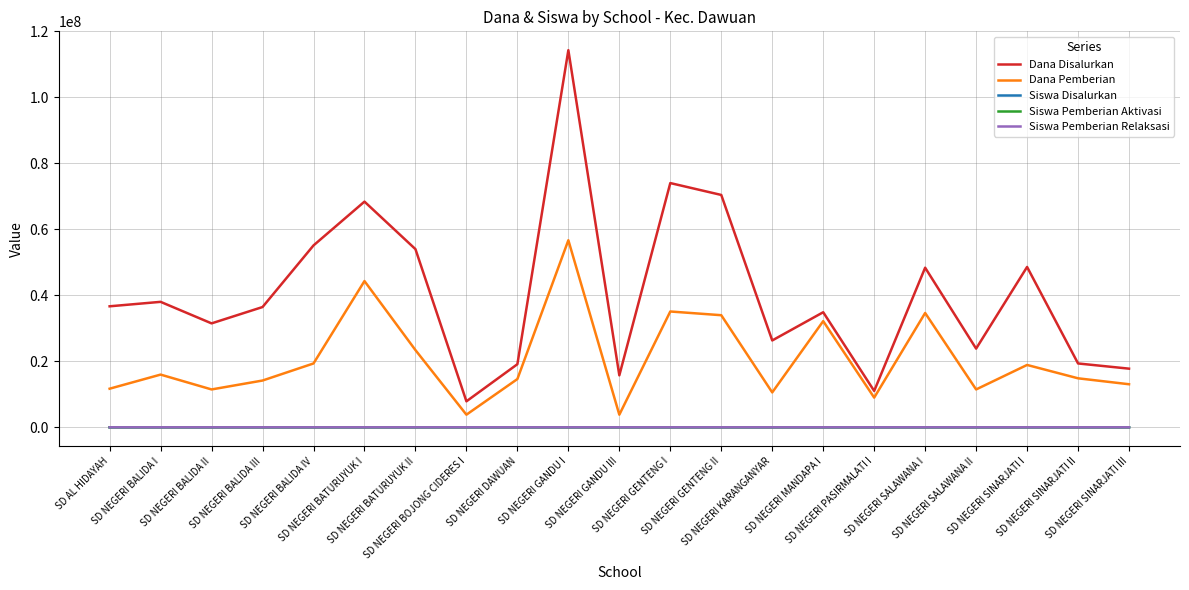

What is the spread (max minus min) of values at SD NEGERI BALIDA II?

31499983